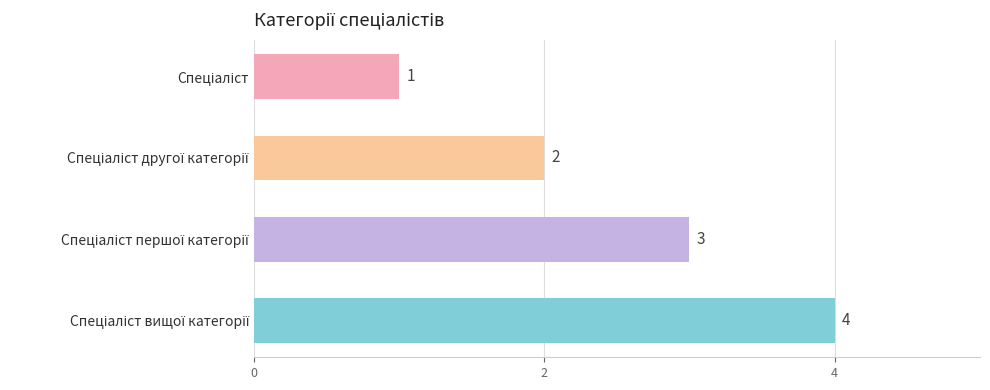

Count the values in the range 2 to 4.

3